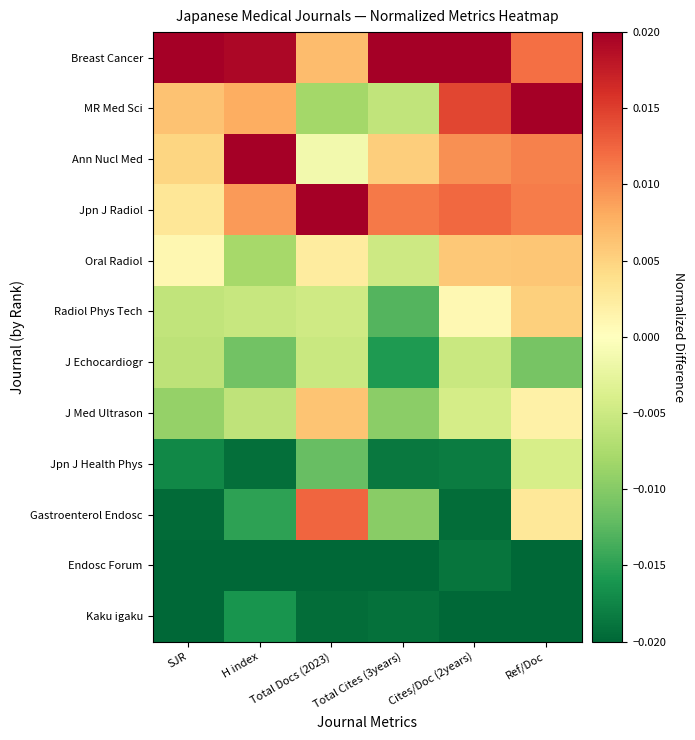

Reading left to right, what are all the values shown in this chart?

Breast Cancer: SJR=0.0	H index=0.0	Total Docs (2023)=0.0	Total Cites (3years)=0.0	Cites/Doc (2years)=0.0	Ref/Doc=0.0
MR Med Sci: SJR=0.0	H index=0.0	Total Docs (2023)=-0.0	Total Cites (3years)=-0.0	Cites/Doc (2years)=0.0	Ref/Doc=0.0
Ann Nucl Med: SJR=0.0	H index=0.0	Total Docs (2023)=-0.0	Total Cites (3years)=0.0	Cites/Doc (2years)=0.0	Ref/Doc=0.0
Jpn J Radiol: SJR=0.0	H index=0.0	Total Docs (2023)=0.0	Total Cites (3years)=0.0	Cites/Doc (2years)=0.0	Ref/Doc=0.0
Oral Radiol: SJR=0.0	H index=-0.0	Total Docs (2023)=0.0	Total Cites (3years)=-0.0	Cites/Doc (2years)=0.0	Ref/Doc=0.0
Radiol Phys Tech: SJR=-0.0	H index=-0.0	Total Docs (2023)=-0.0	Total Cites (3years)=-0.0	Cites/Doc (2years)=0.0	Ref/Doc=0.0
J Echocardiogr: SJR=-0.0	H index=-0.0	Total Docs (2023)=-0.0	Total Cites (3years)=-0.0	Cites/Doc (2years)=-0.0	Ref/Doc=-0.0
J Med Ultrason: SJR=-0.0	H index=-0.0	Total Docs (2023)=0.0	Total Cites (3years)=-0.0	Cites/Doc (2years)=-0.0	Ref/Doc=0.0
Jpn J Health Phys: SJR=-0.0	H index=-0.0	Total Docs (2023)=-0.0	Total Cites (3years)=-0.0	Cites/Doc (2years)=-0.0	Ref/Doc=-0.0
Gastroenterol Endosc: SJR=-0.0	H index=-0.0	Total Docs (2023)=0.0	Total Cites (3years)=-0.0	Cites/Doc (2years)=-0.0	Ref/Doc=0.0
Endosc Forum: SJR=-0.0	H index=-0.0	Total Docs (2023)=-0.0	Total Cites (3years)=-0.0	Cites/Doc (2years)=-0.0	Ref/Doc=-0.0
Kaku igaku: SJR=-0.0	H index=-0.0	Total Docs (2023)=-0.0	Total Cites (3years)=-0.0	Cites/Doc (2years)=-0.0	Ref/Doc=-0.0